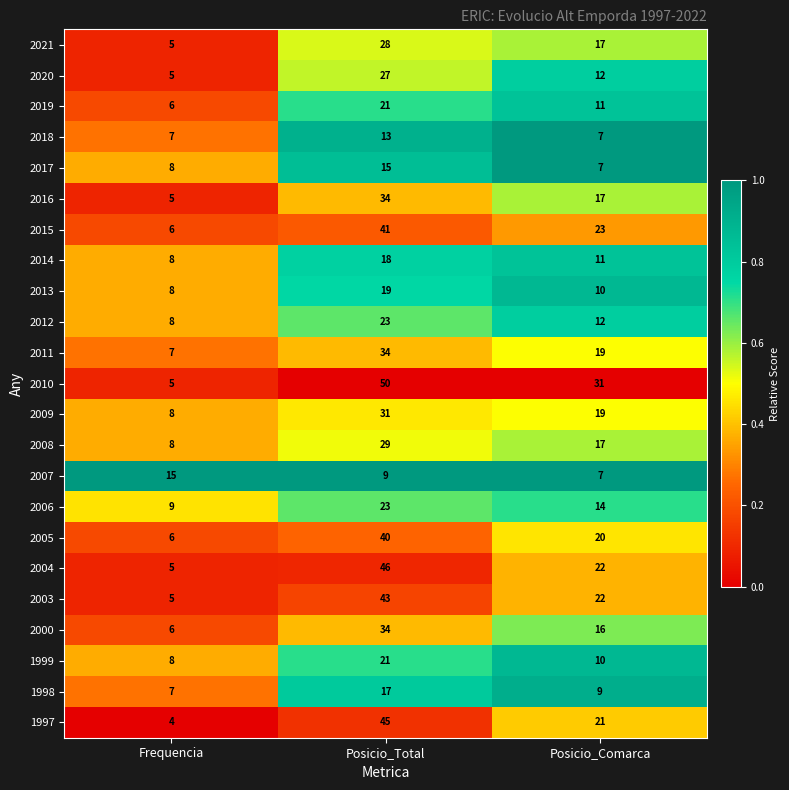

What is the difference between the maximum and minimum values in the 2021 series?

23